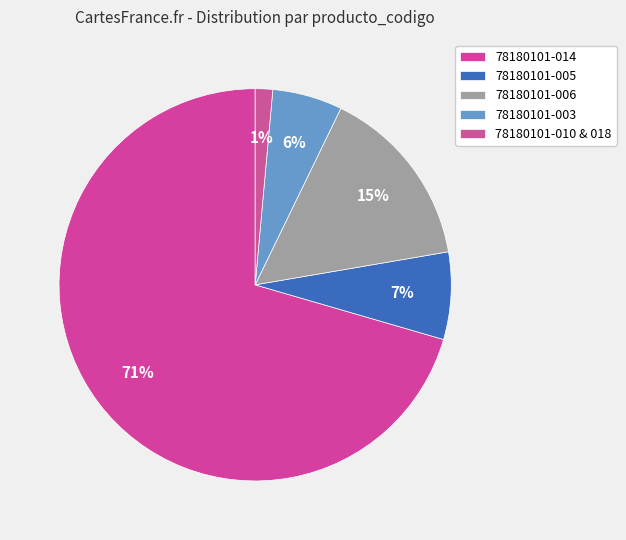

Which category accounts for the majority?

78180101-014